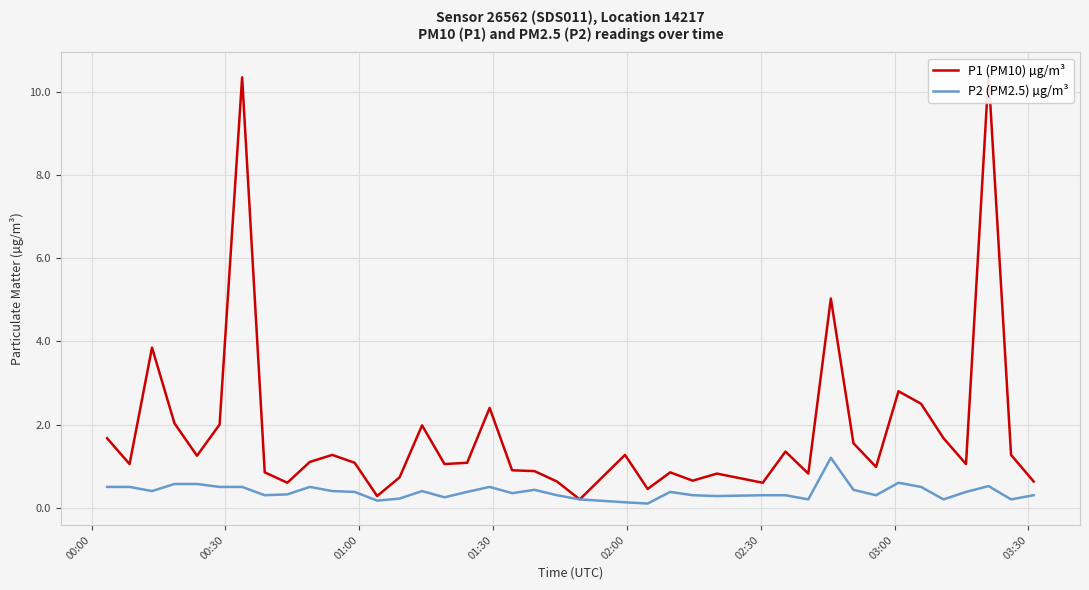

True or false: P2 (PM2.5) µg/m³ and P1 (PM10) µg/m³ cross at least once.

False